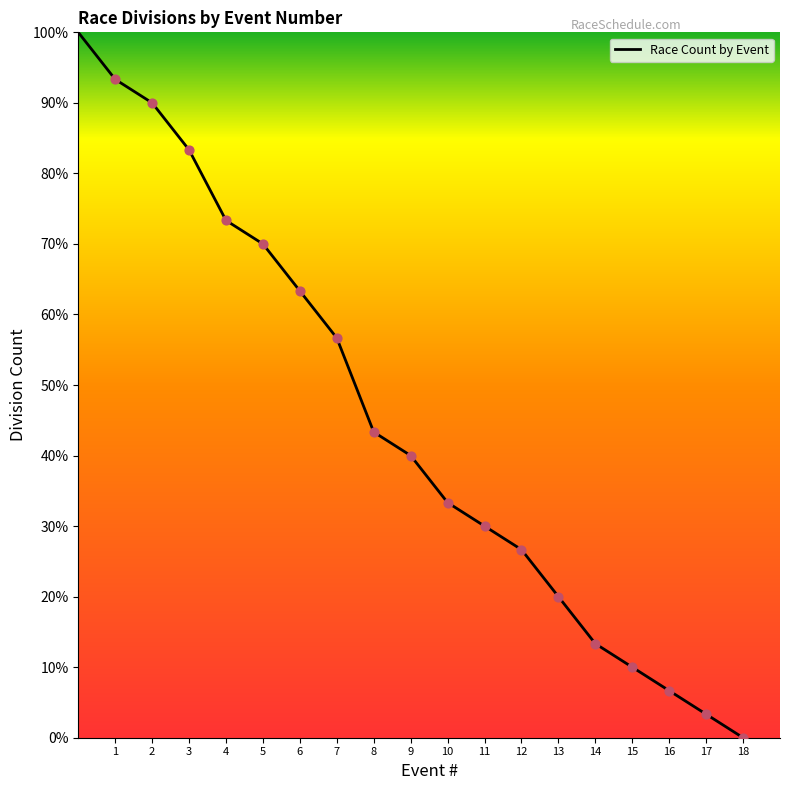

What is the greatest value displayed?

100.0